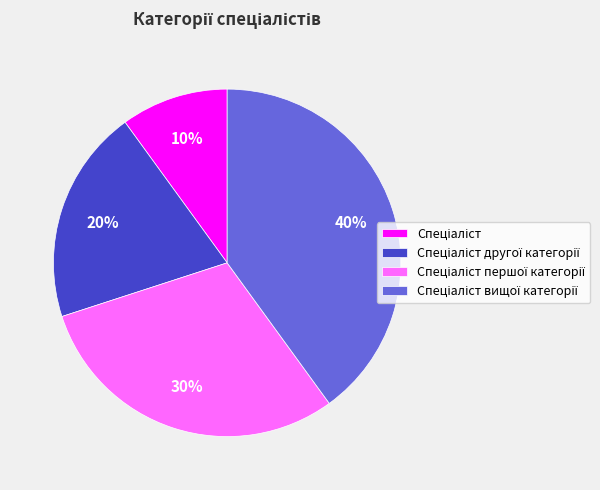

Does any single category account for the majority?

No